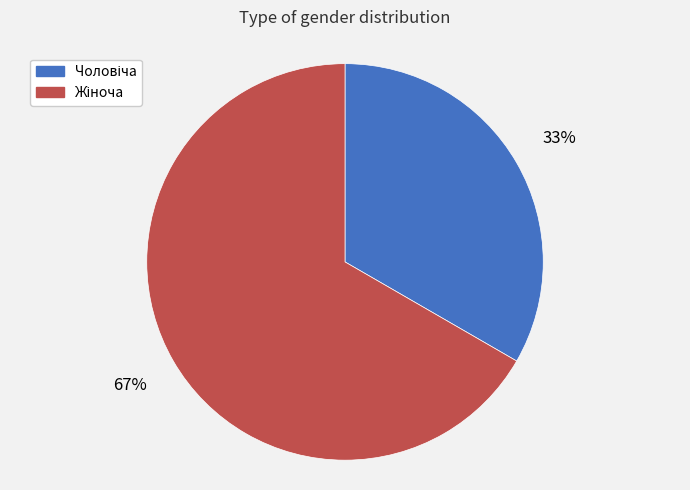

Does any single category account for the majority?

Yes